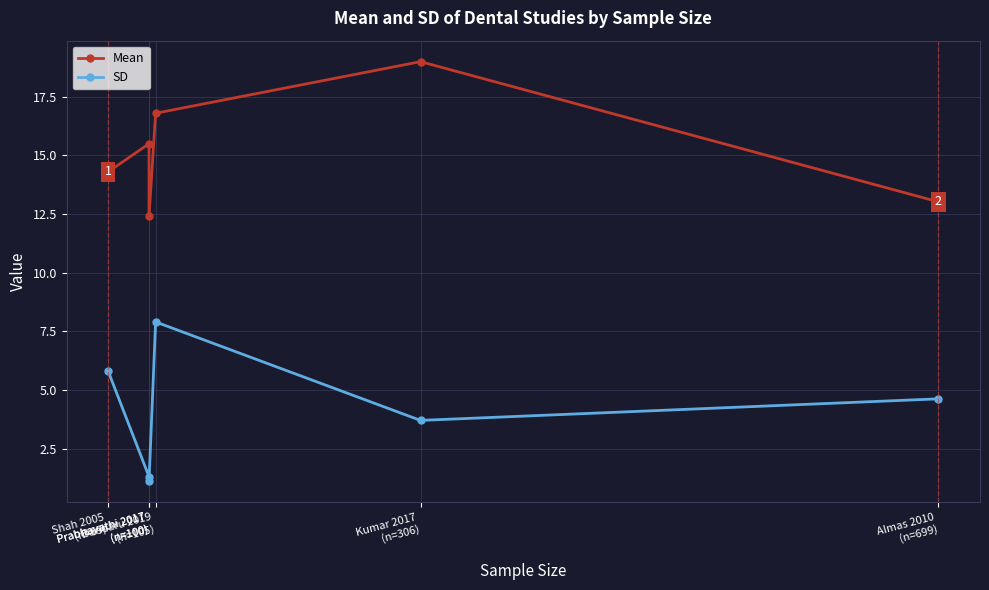

How many interior local valleys does the Mean series have?

1